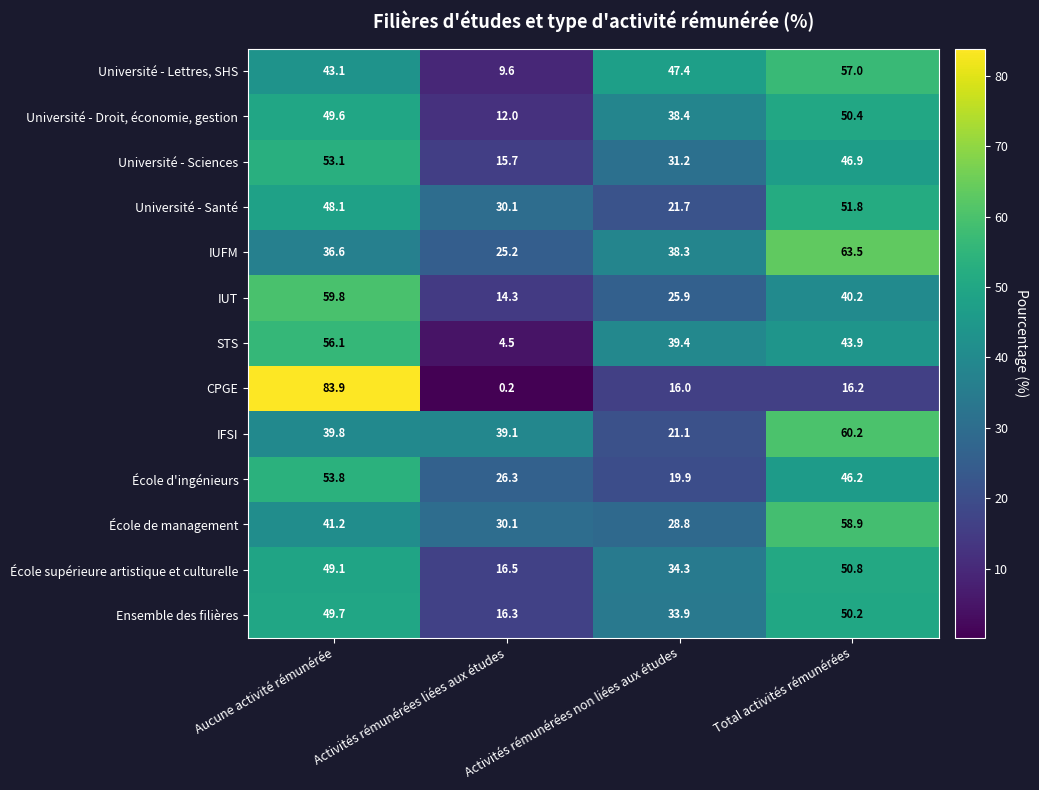

Between Aucune activité rémunérée and Total activités rémunérées, which series saw the biggest shift?

CPGE